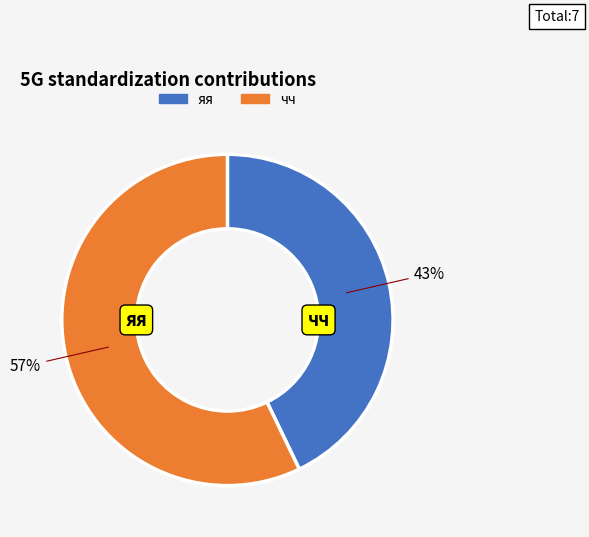

To the nearest percent, what percentage of the pie is чч?

57%